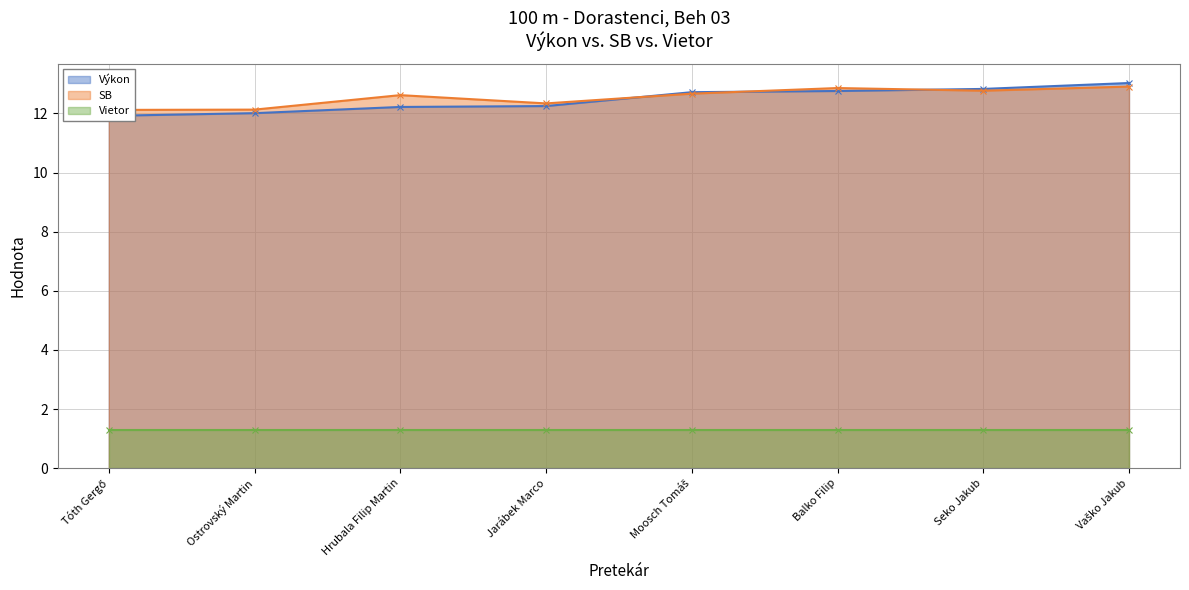

What is the label of the 7th point from the right?

Ostrovský Martin